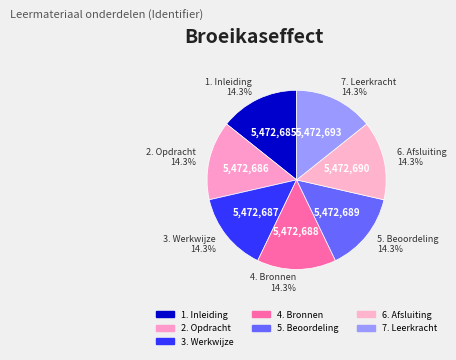

To the nearest percent, what portion does 4. Bronnen represent?

14%